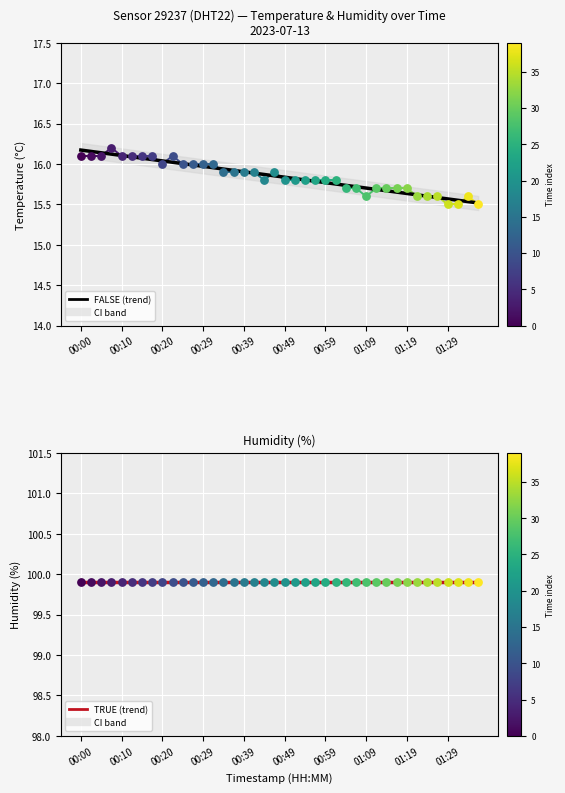

Is the value of temperature at 00:00 greater than the value of humidity at 00:10?

No